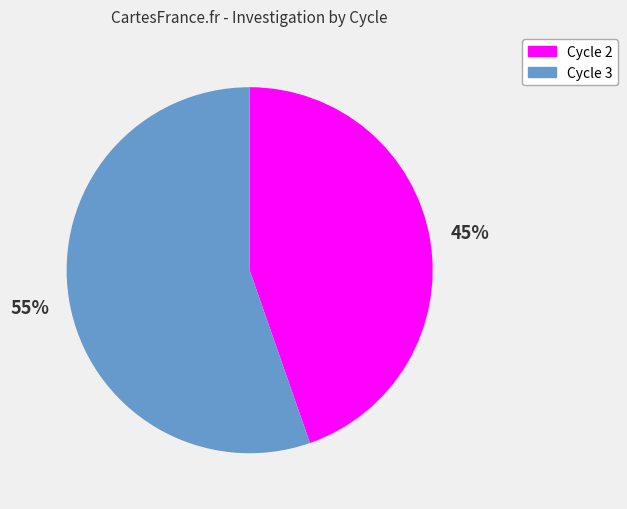

Which has a higher value, Cycle 3 or Cycle 2?

Cycle 3